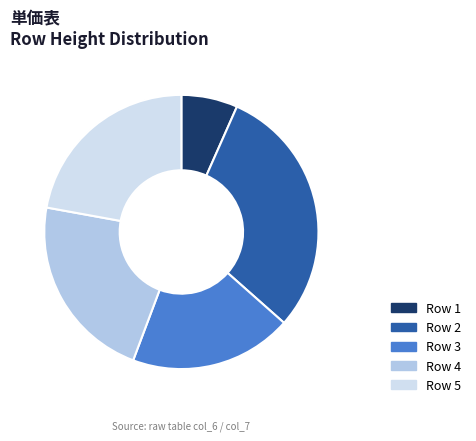

What is the largest slice in the pie chart?

Row 2